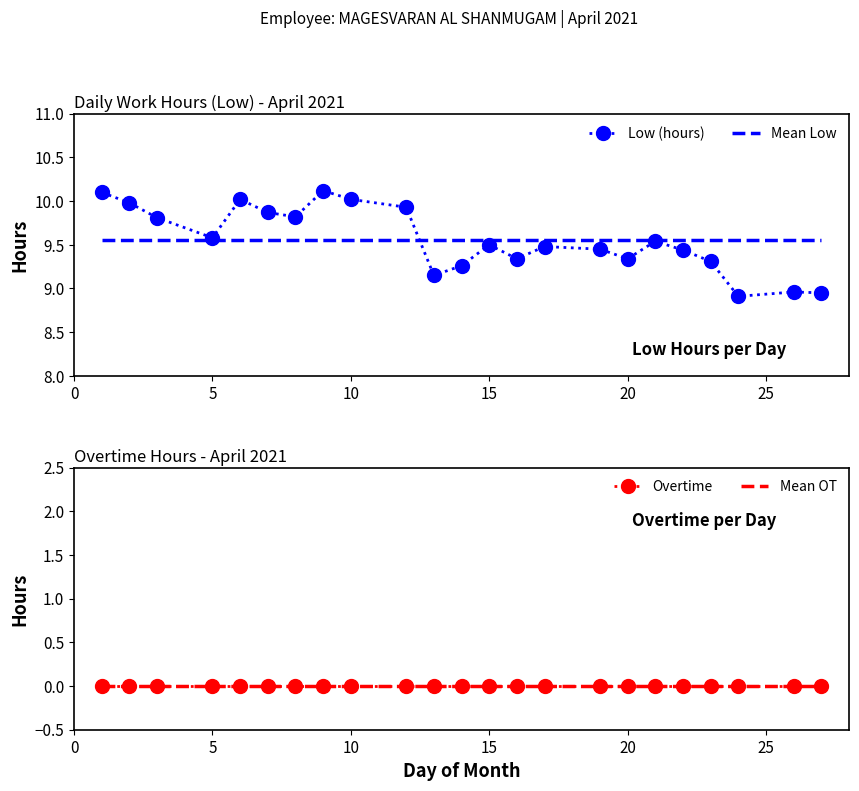

At 12, list the series in order from largest to smallest.

Mean Low, Low (hours), Overtime, Mean OT